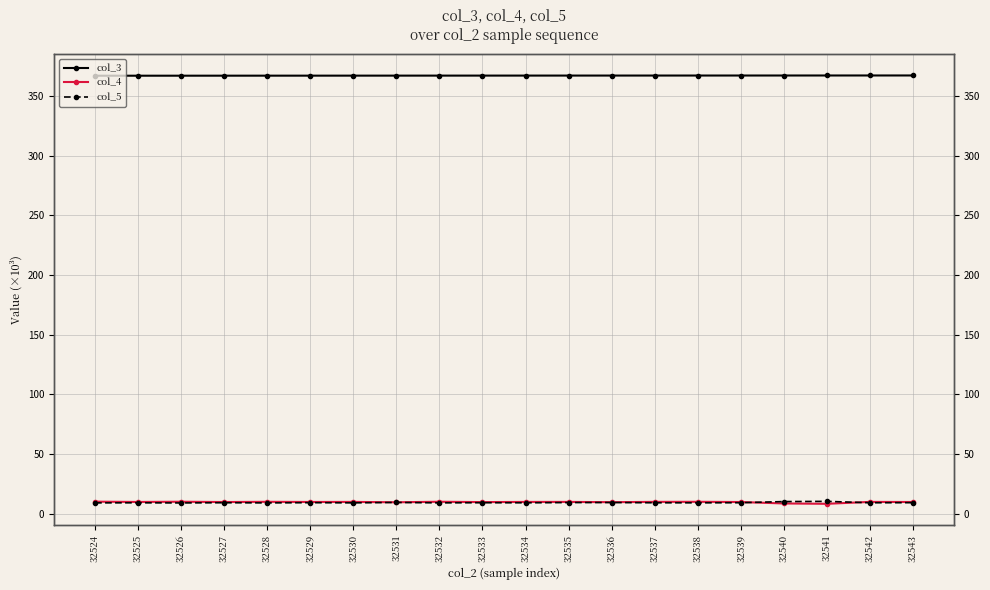

What are all the series names shown in the legend?

col_3, col_4, col_5